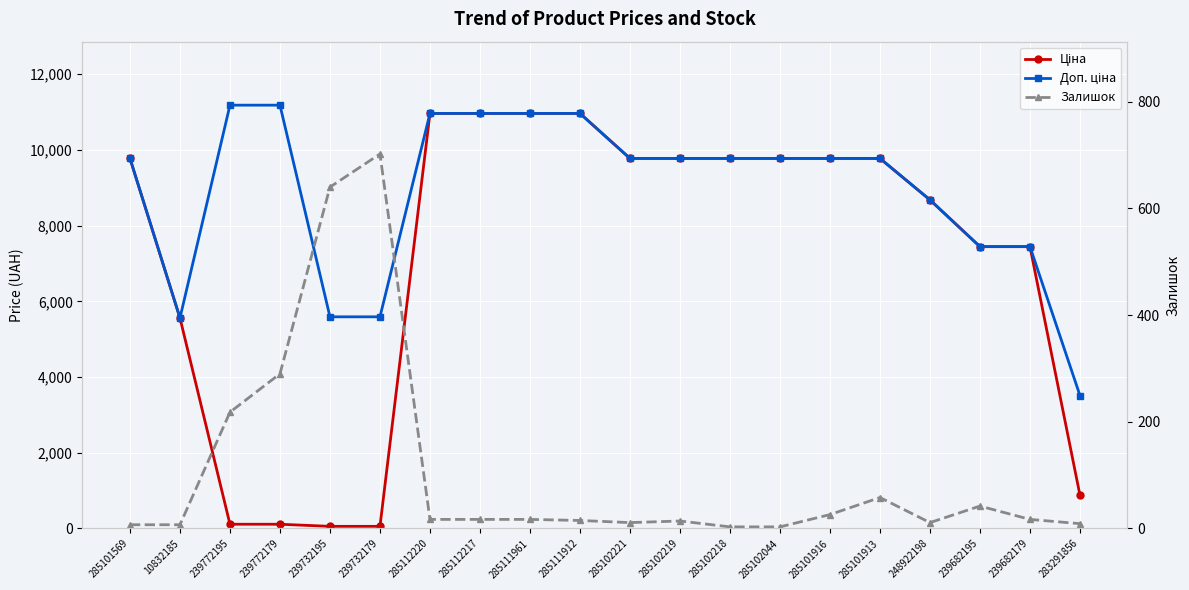

At which category does Залишок reach its first local peak?

239732179